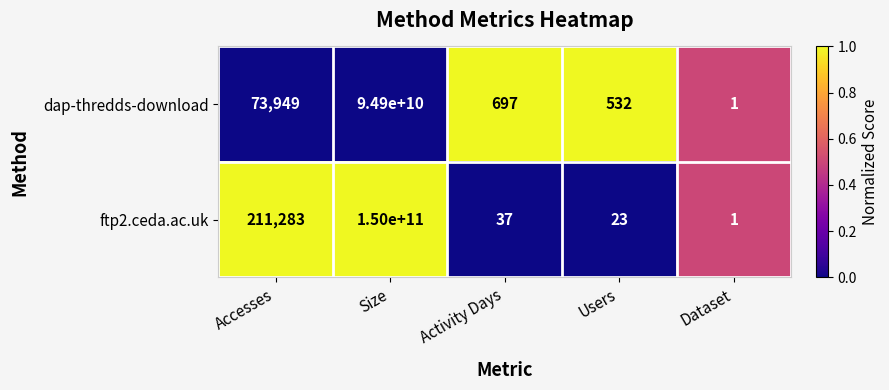

Which category has the lowest value in the dap-thredds-download series?

Dataset